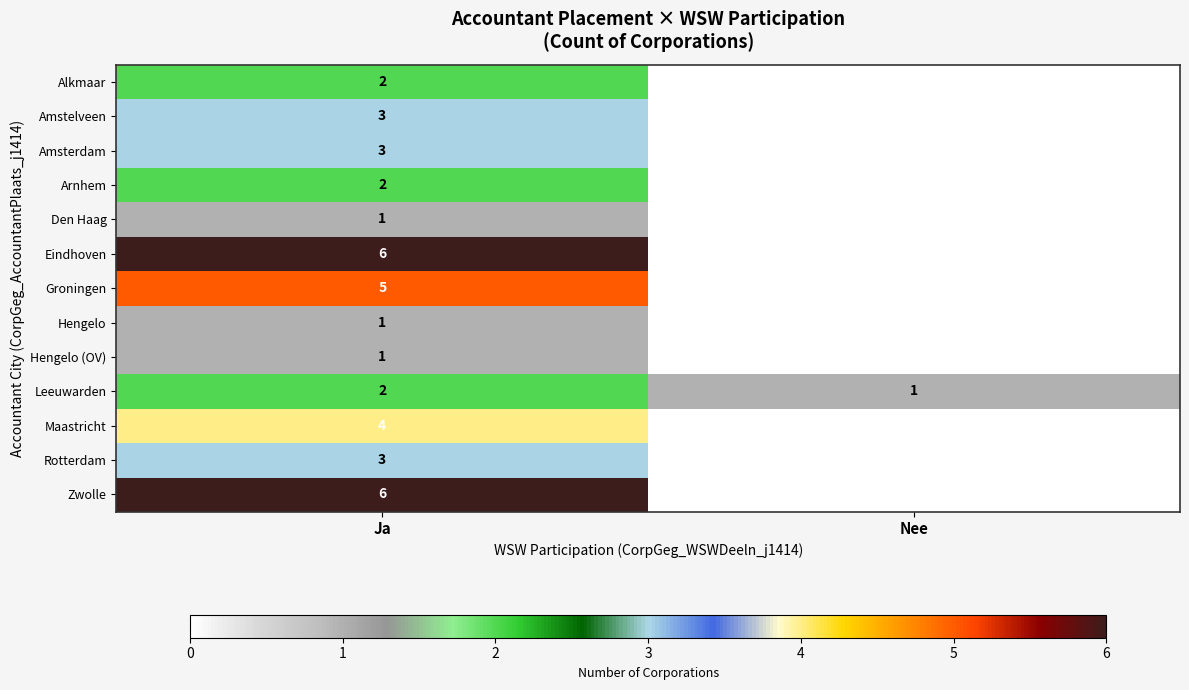

What is the difference between the highest and lowest values at Ja?

5